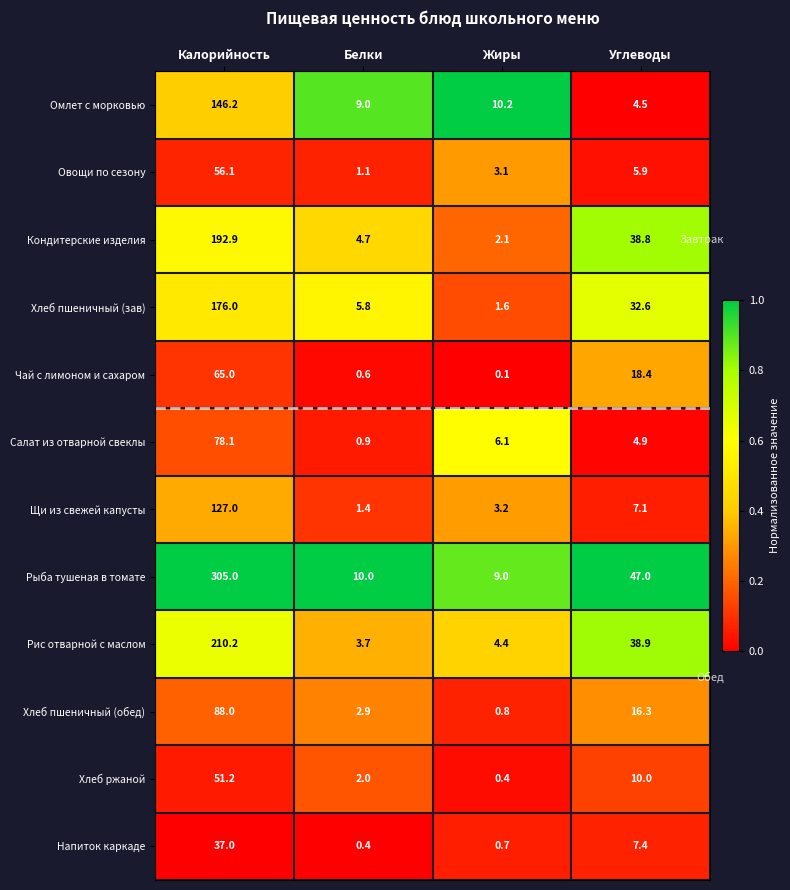

At which category is the sum across all series the highest?

Калорийность